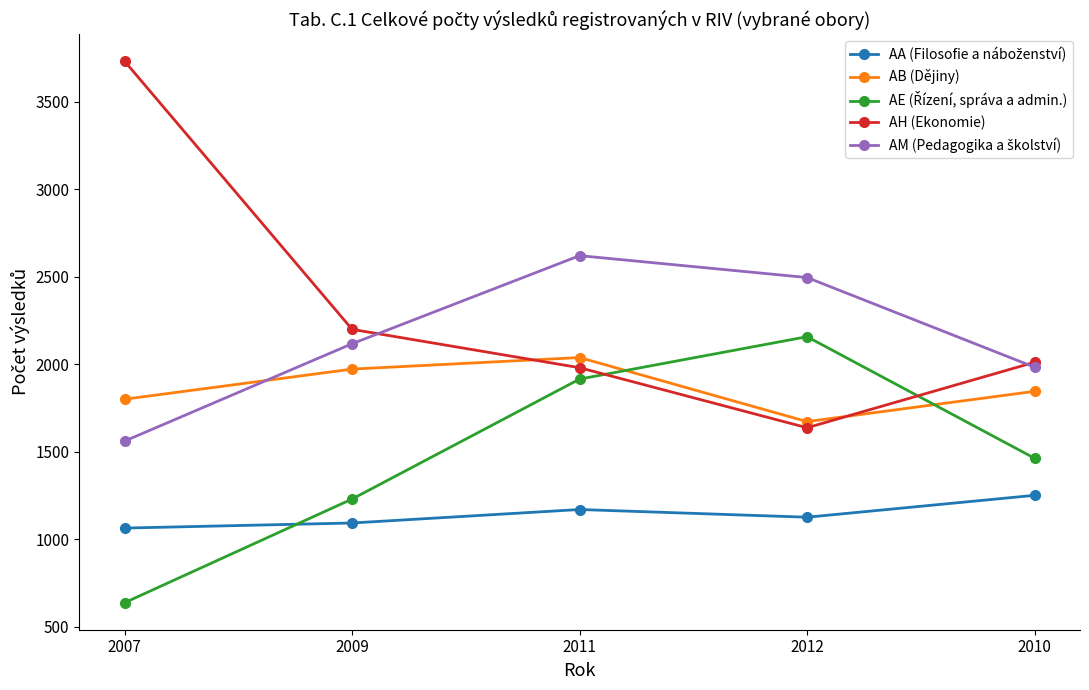

What is the total value across all series at 2011?

9723